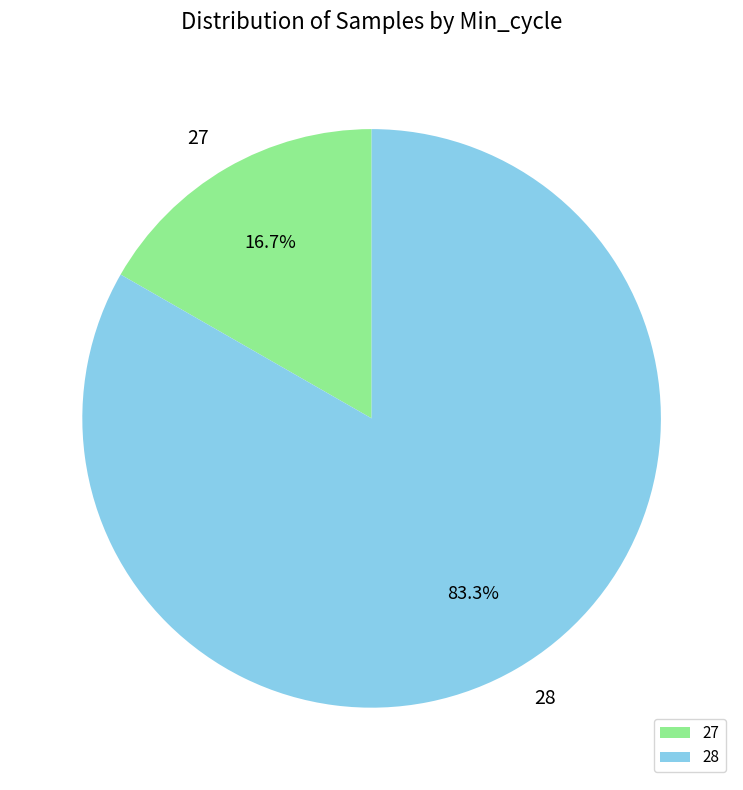

Does 28 represent more than half of the total?

Yes